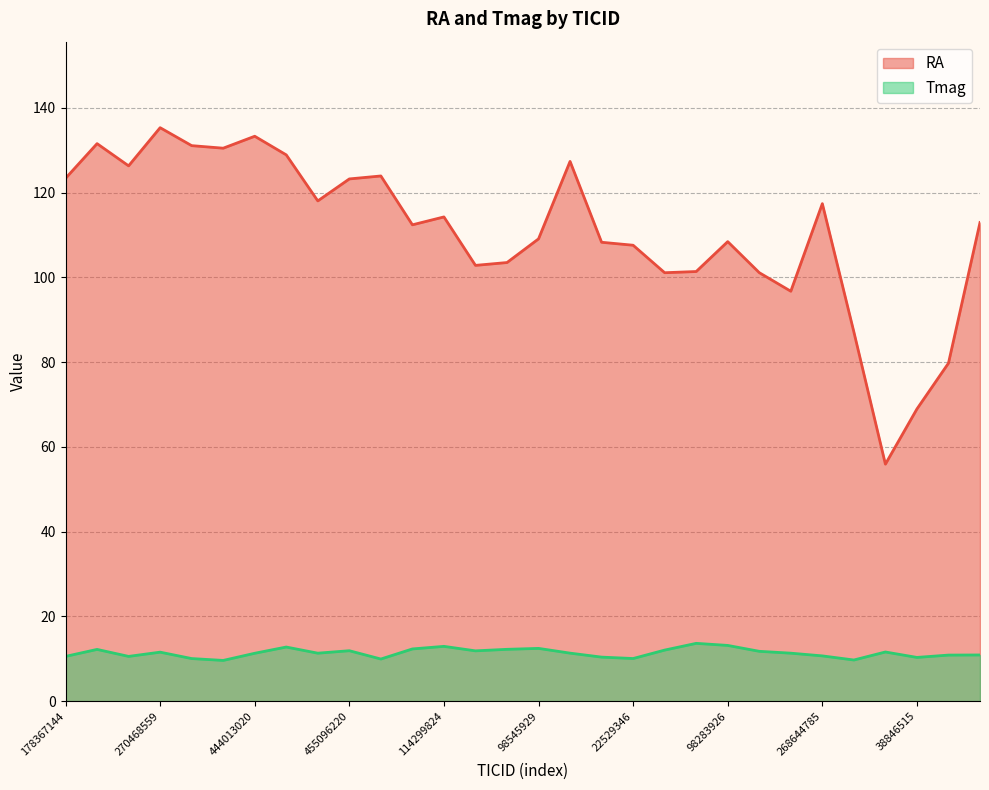

Reading right to left, extract all data points from this chart.

RA: 271893367=113.0	179317684=79.8	38846515=69.0	388104525=55.9	149603524=87.1	268644785=117.4	232038798=96.7	170102285=101.1	98283926=108.5	52689469=101.4	52640302=101.1	22529346=107.6	134537478=108.3	386259537=127.4	98545929=109.1	53750200=103.5	53458803=102.8	114299824=114.3	112604564=112.4	455135327=123.9	455096220=123.3	17746821=118.1	468987719=128.9	444013020=133.3	379929661=130.5	350293646=131.1	270468559=135.3	50712784=126.3	13349647=131.6	178367144=123.4
Tmag: 271893367=10.9	179317684=10.9	38846515=10.3	388104525=11.6	149603524=9.7	268644785=10.7	232038798=11.3	170102285=11.8	98283926=13.2	52689469=13.6	52640302=12.1	22529346=10.1	134537478=10.4	386259537=11.3	98545929=12.4	53750200=12.2	53458803=11.9	114299824=12.9	112604564=12.3	455135327=9.9	455096220=11.9	17746821=11.3	468987719=12.8	444013020=11.3	379929661=9.6	350293646=10.1	270468559=11.6	50712784=10.6	13349647=12.2	178367144=10.6